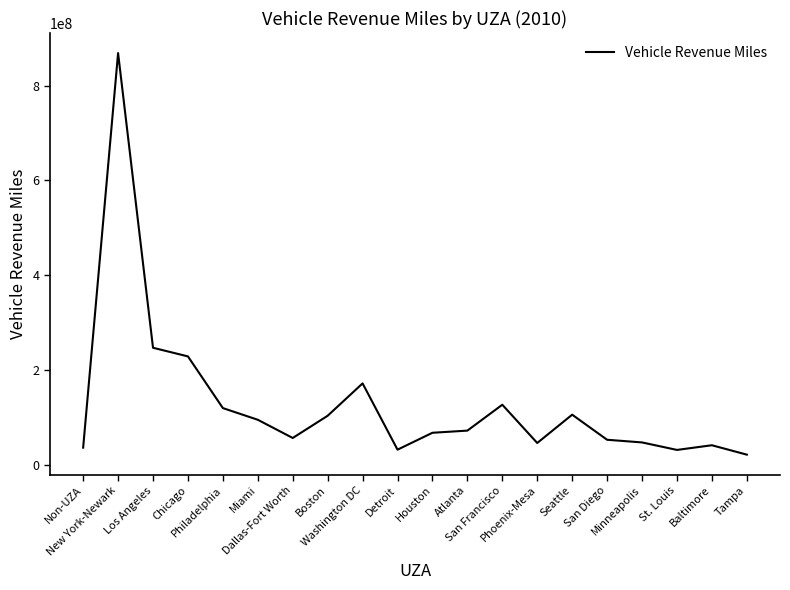

Which has a higher value, St. Louis or San Diego?

San Diego